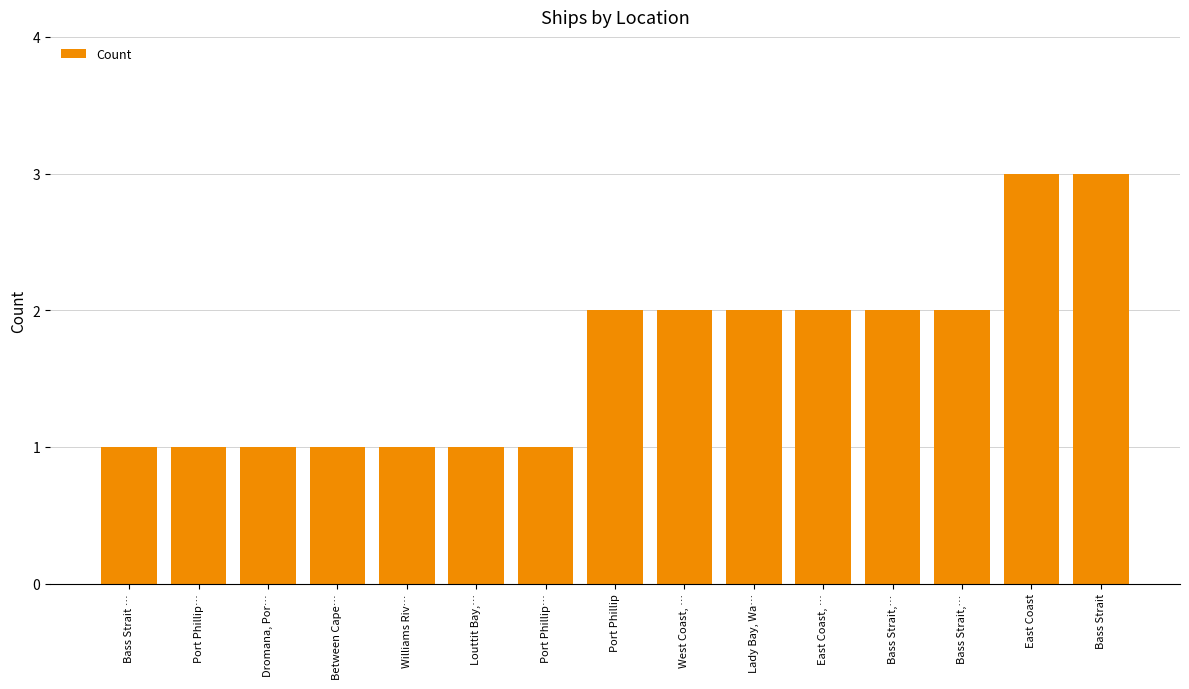

Reading left to right, transcribe all the data shown in this chart.

Bass Strait …=1	Port Phillip…=1	Dromana, Por…=1	Between Cape…=1	Williams Riv…=1	Louttit Bay,…=1	Port Phillip…=1	Port Phillip=2	West Coast, …=2	Lady Bay, Wa…=2	East Coast, …=2	Bass Strait,…=2	Bass Strait,…=2	East Coast=3	Bass Strait=3